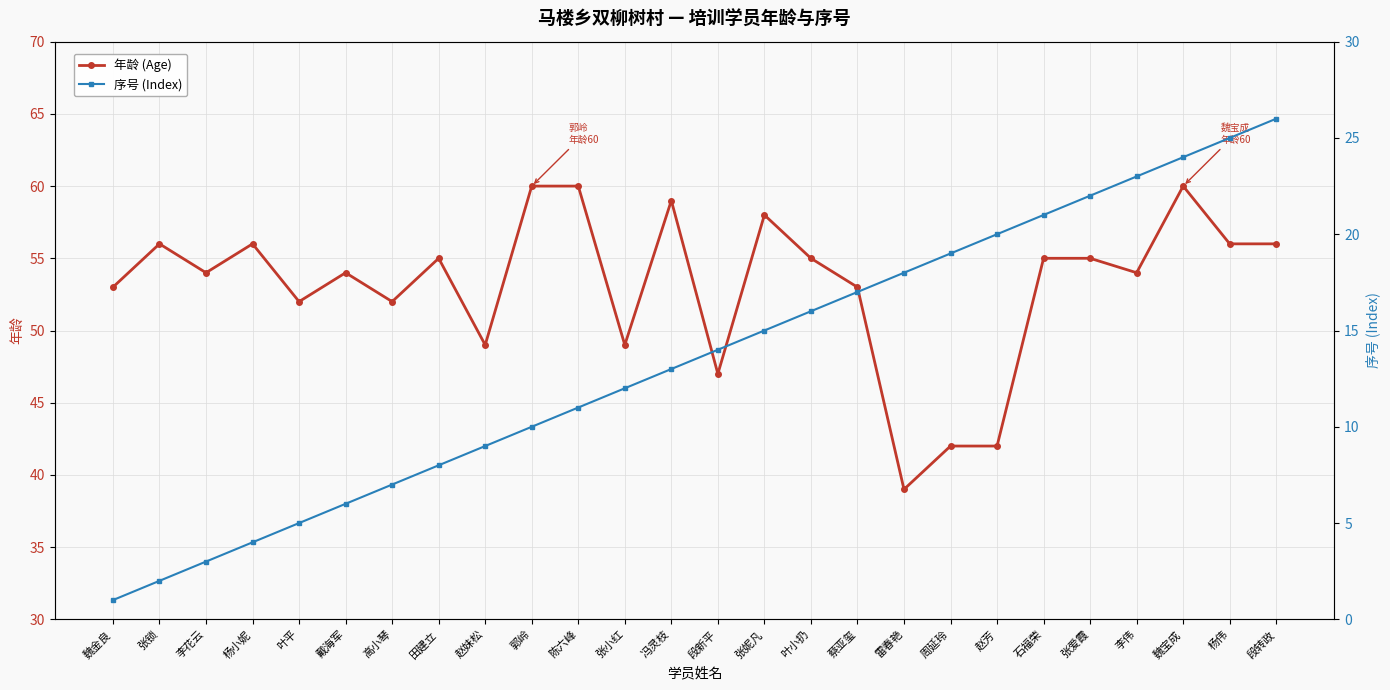

Which series changed the most between 高小琴 and 郭岭?

年龄 (Age)